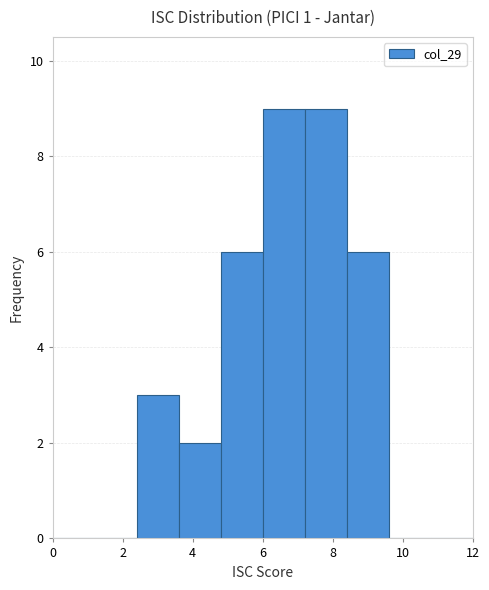

What is the height of the bar covering 4.8 to 6.0 on the x-axis? The values are not printed on the chart, so give them approximately, as read against the axis.

6